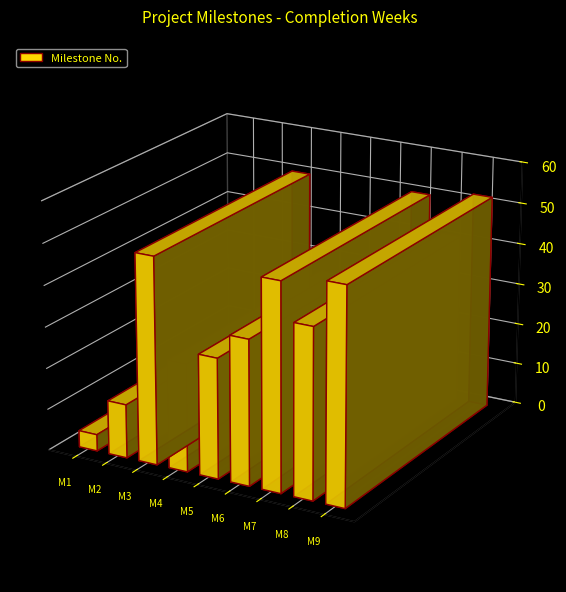

Does the chart contain stacked bars?

No